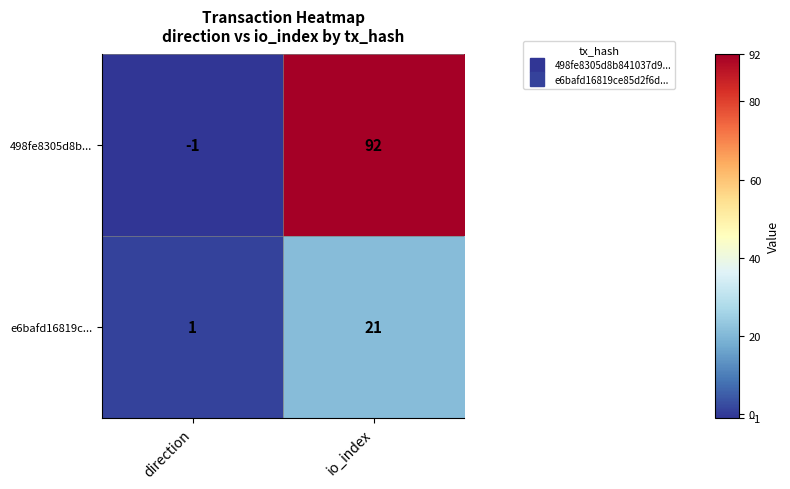

What is the spread (max minus min) of values at io_index?

71